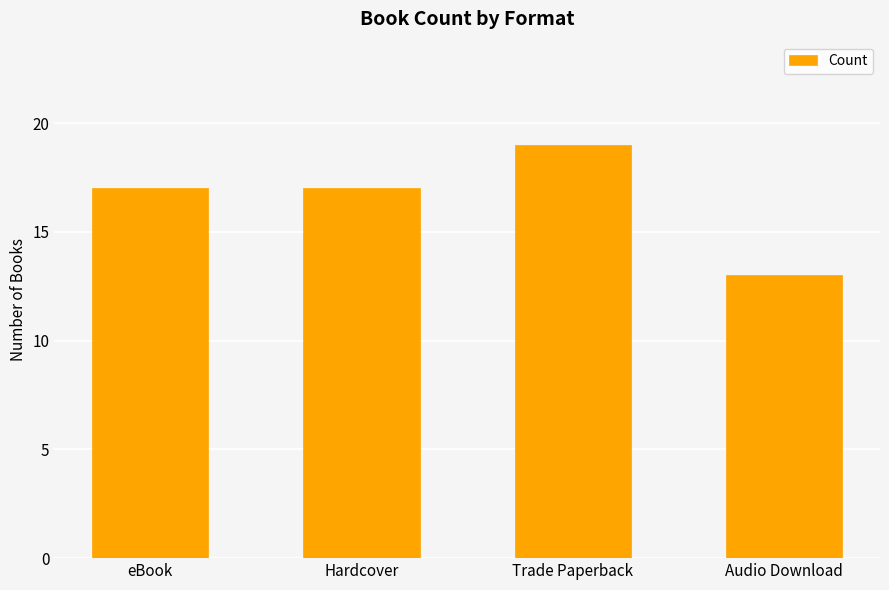

What is the value of the 3rd bar from the left?

19